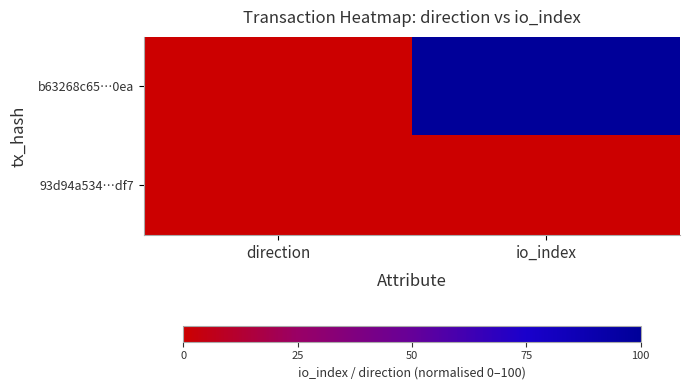

What is the greatest value displayed?

100.0